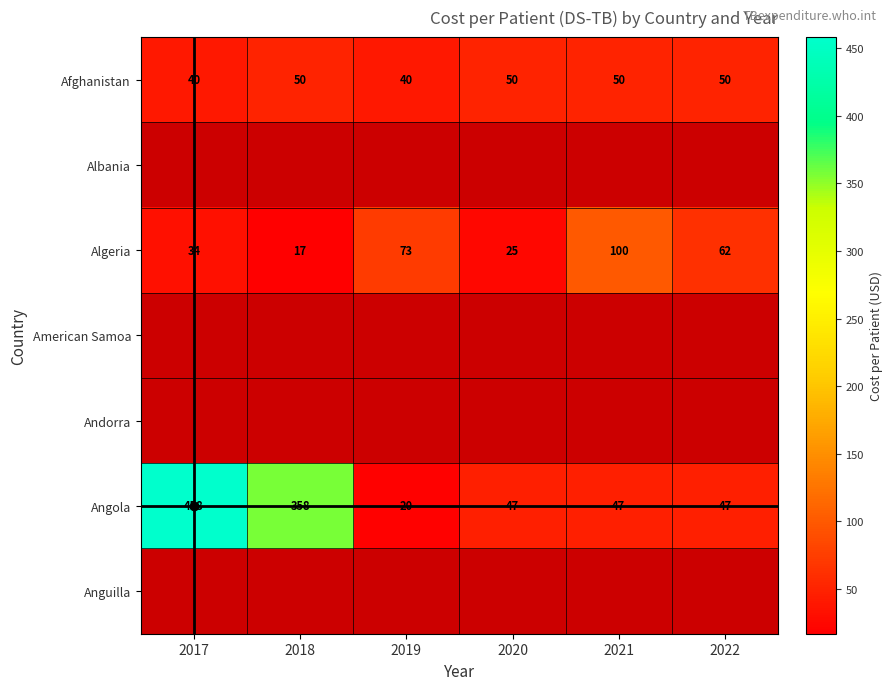

What is the difference between the second highest and second lowest values in the Afghanistan series?

10